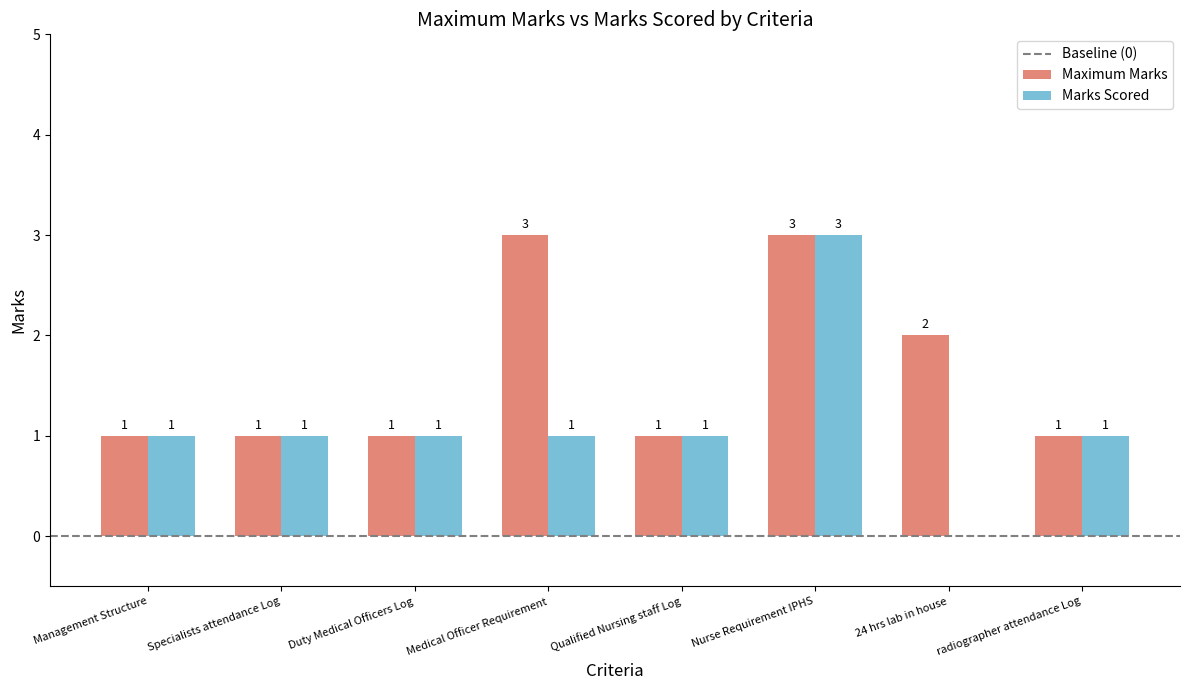

Does the chart contain stacked bars?

No